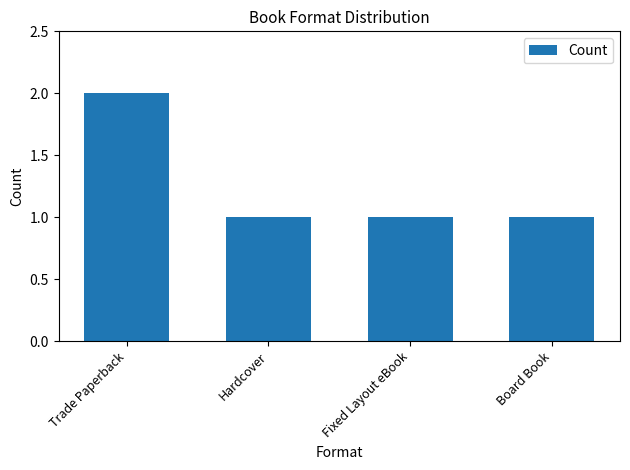

What is the label of the 1st bar from the right?

Board Book